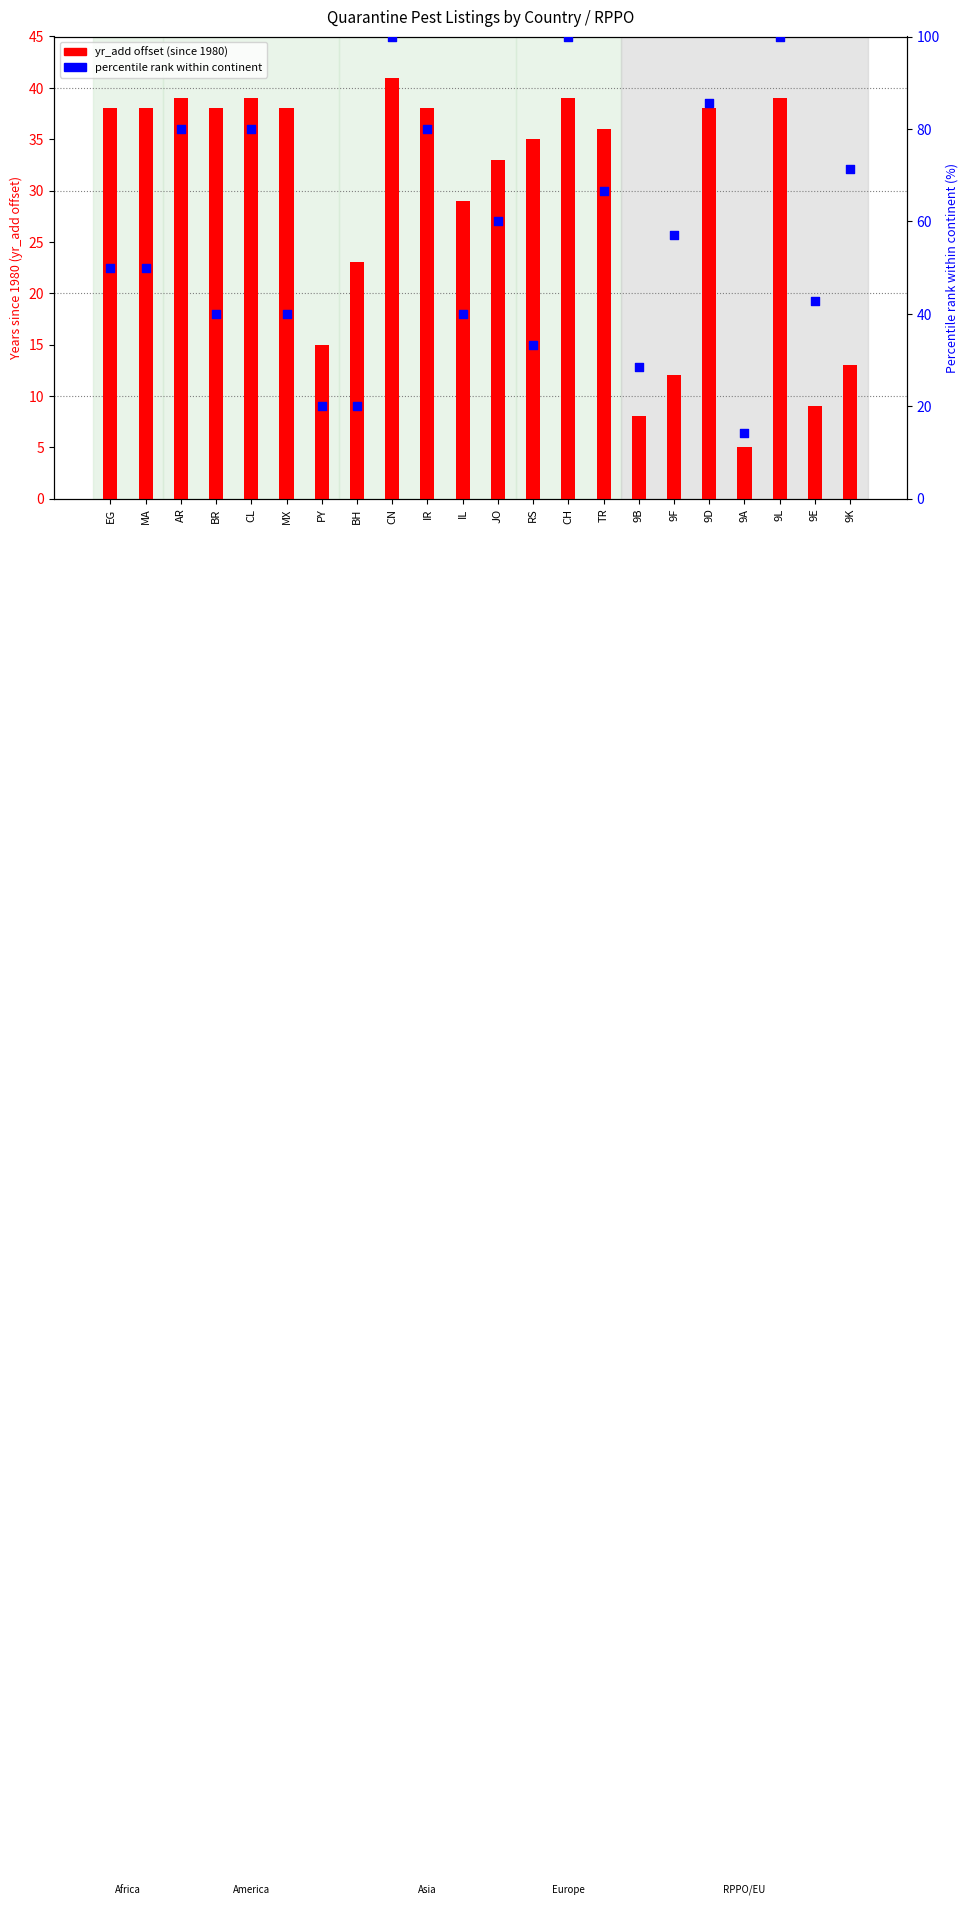

Which series reaches the maximum Y coordinate?

percentile rank within continent